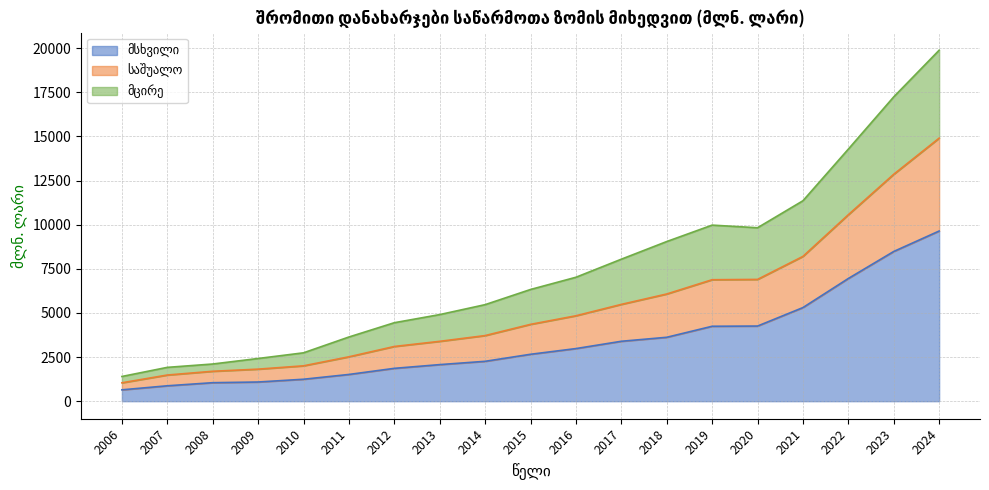

At which category is the sum across all series the highest?

2024